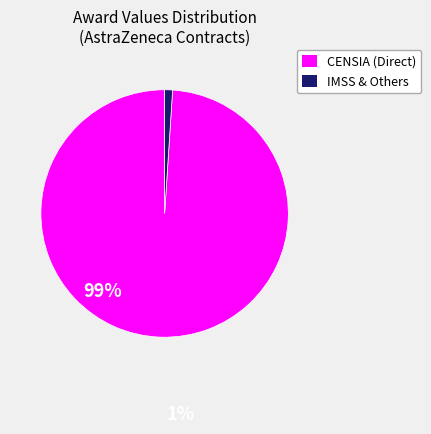

Is there any slice that represents more than half of the pie?

Yes